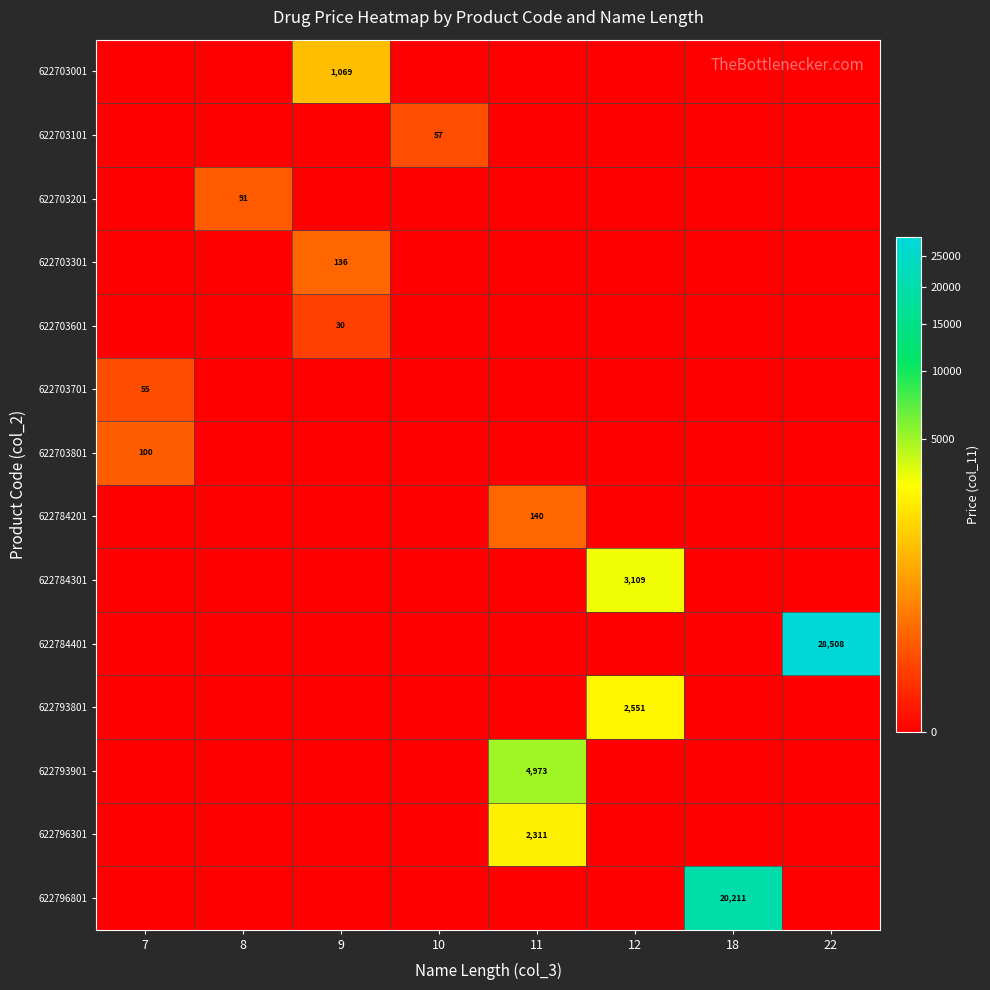

How many categories are shown in the chart?

8